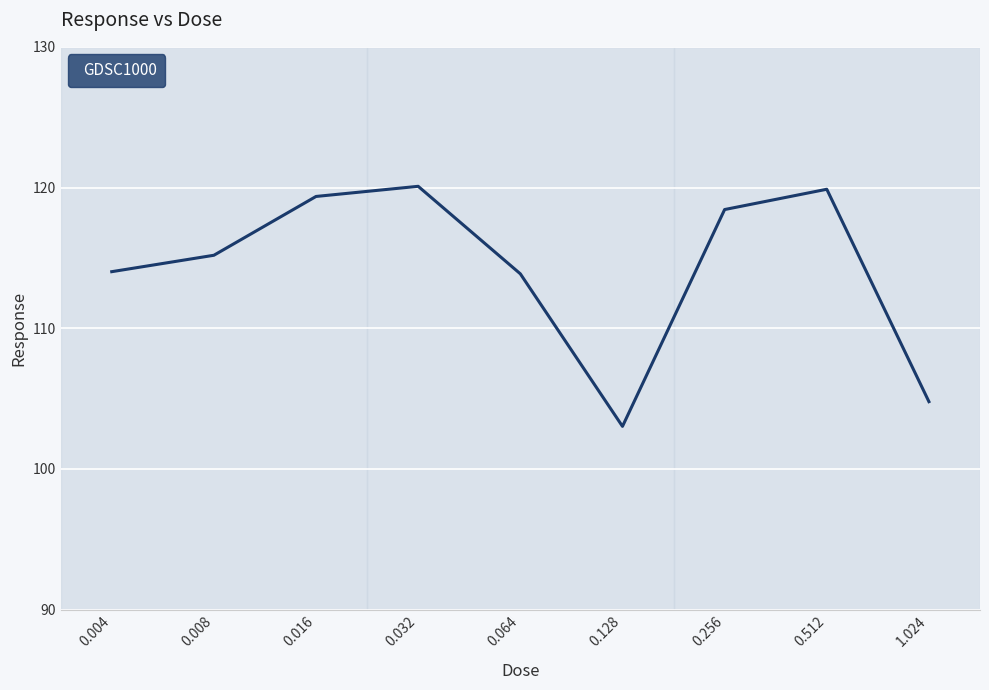

Is it true that the value at 0.256 is 51.1?

False